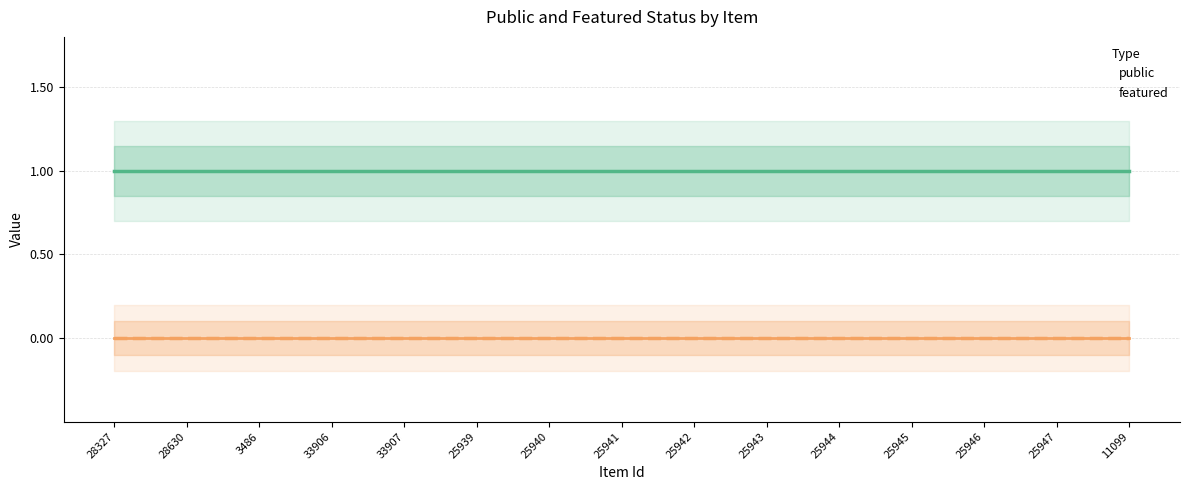

What is the value of the public point at the 9th from the left?

1